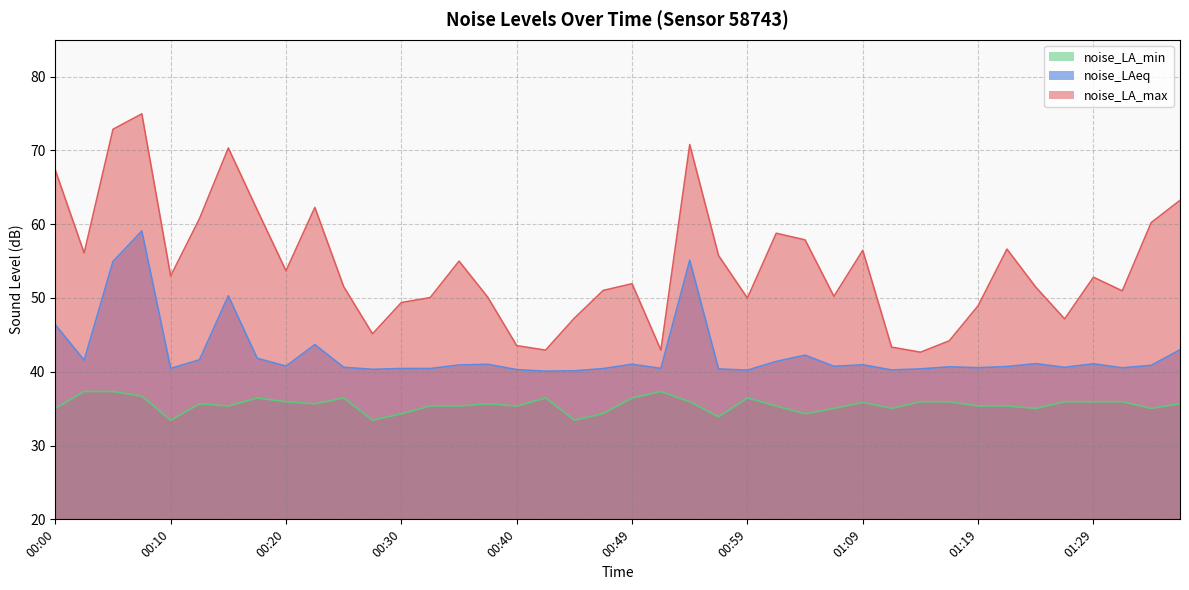

The value of noise_LA_max at 00:57 is 78.5. True or false?

False